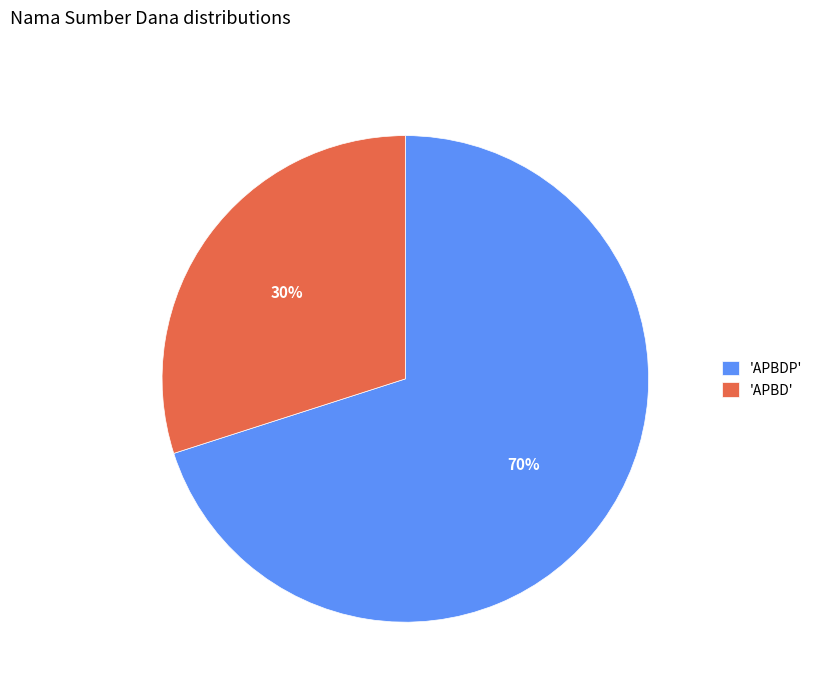

Rank the categories by value from highest to lowest.

'APBDP', 'APBD'